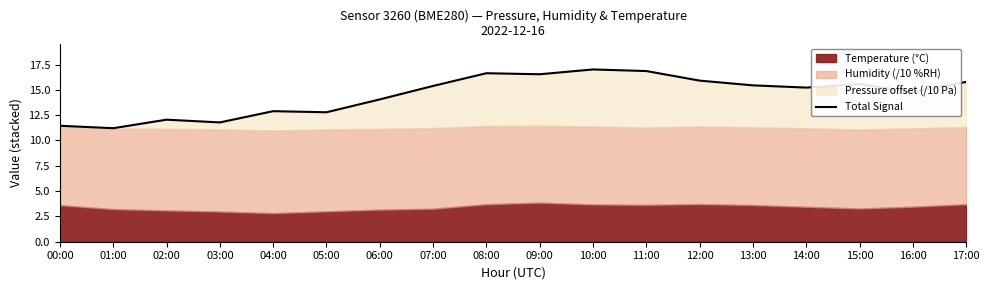

What is the average value?

14.5